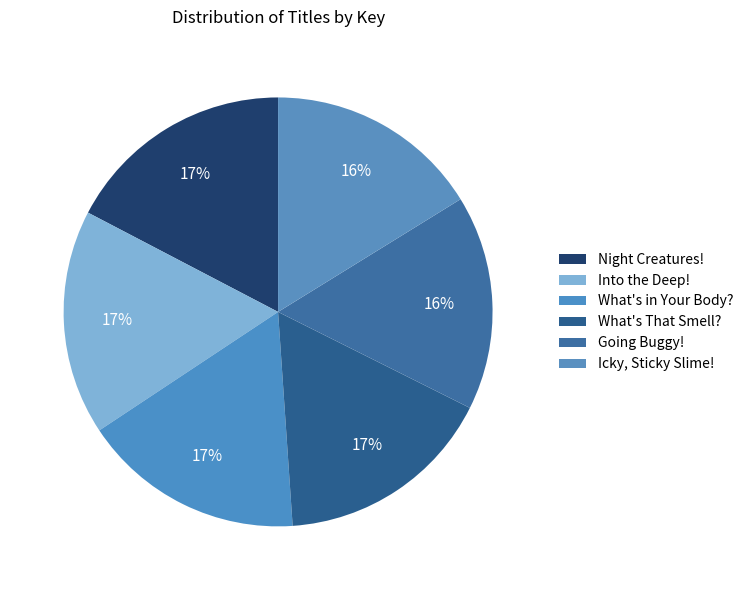

To the nearest percent, what portion does Into the Deep! represent?

17%